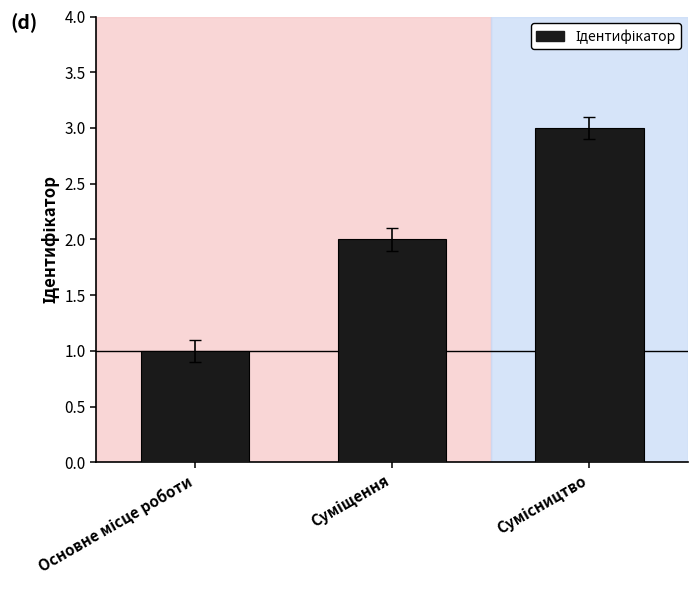

What is the sum of all values?

6